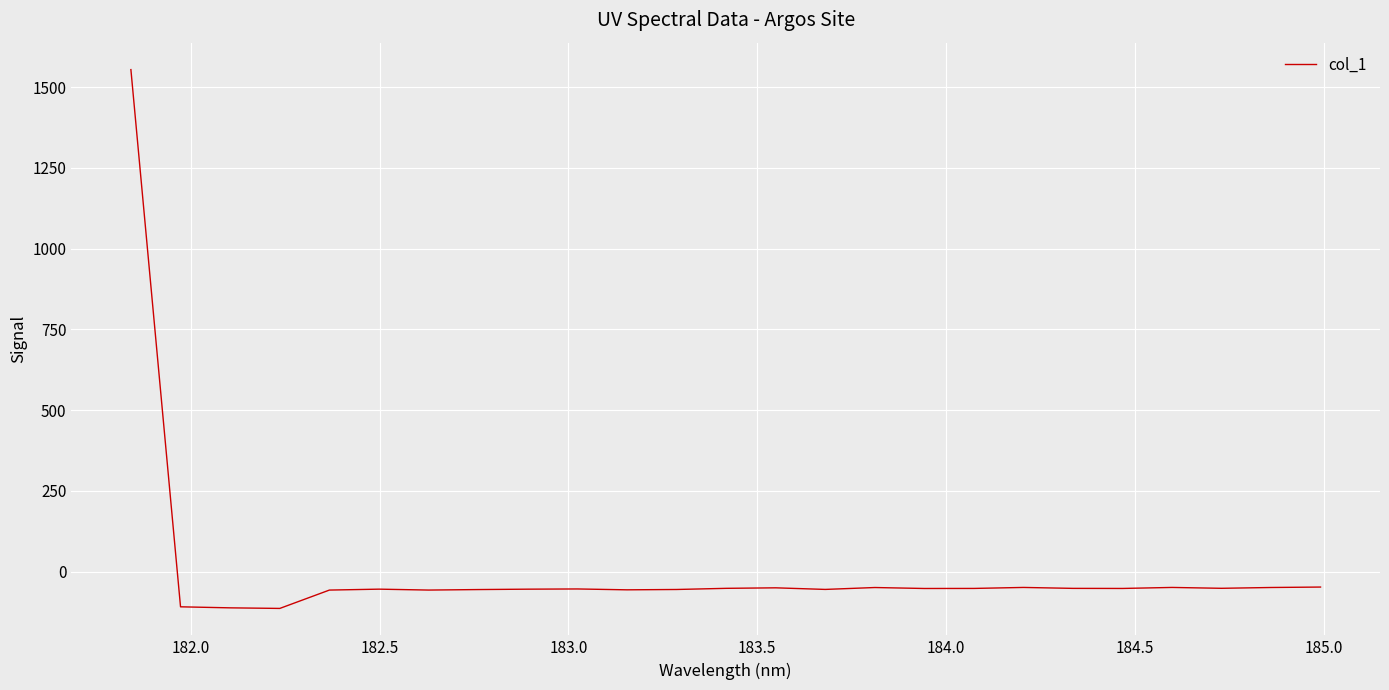

Is this an area chart (filled region under the line)?

No